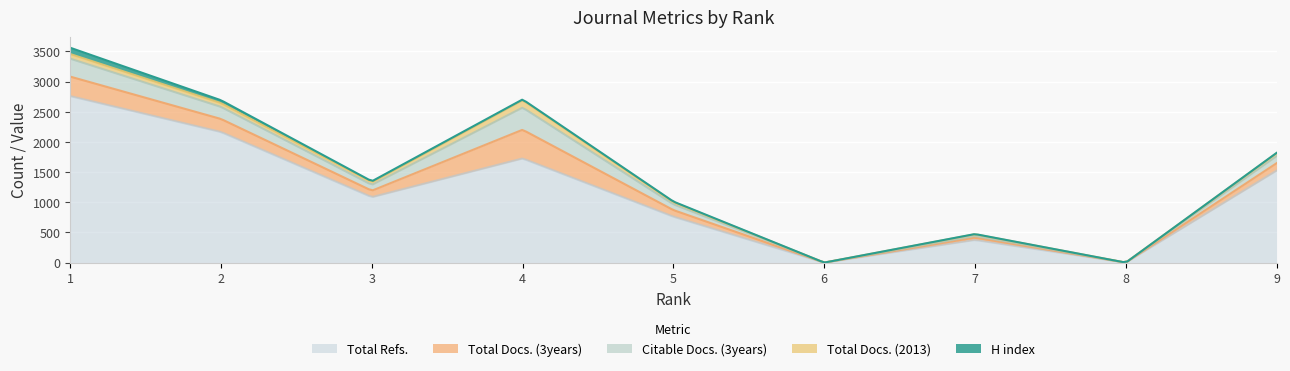

Reading right to left, extract all data points from this chart.

H index: 9=5	8=0	7=3	6=0	5=10	4=13	3=15	2=47	1=104
Total Docs. (2013): 9=49	8=0	7=28	6=0	5=36	4=122	3=45	2=63	1=77
Total Docs. (3years): 9=123	8=0	7=39	6=0	5=109	4=476	3=107	2=216	1=323
Total Refs.: 9=1523	8=0	7=375	6=0	5=761	4=1725	3=1084	2=2163	1=2758
Citable Docs. (3years): 9=117	8=0	7=28	6=0	5=95	4=367	3=96	2=200	1=297